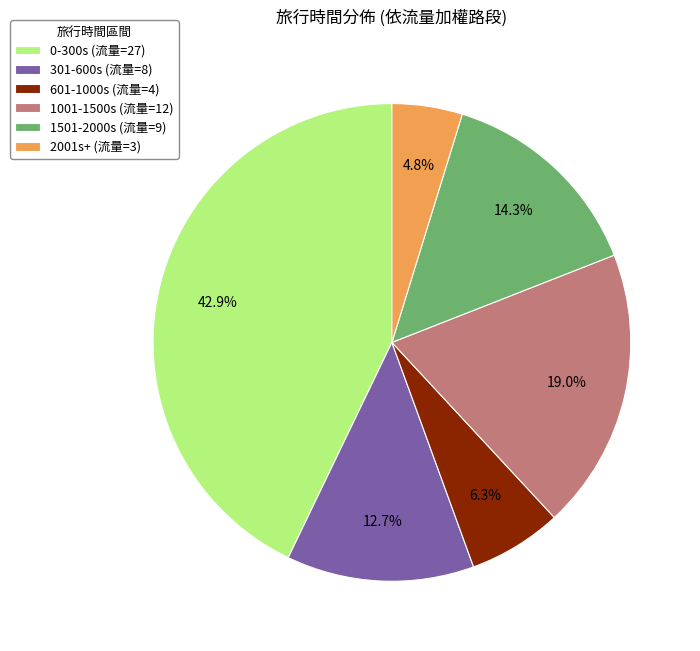

Count the number of slices in the pie.

6